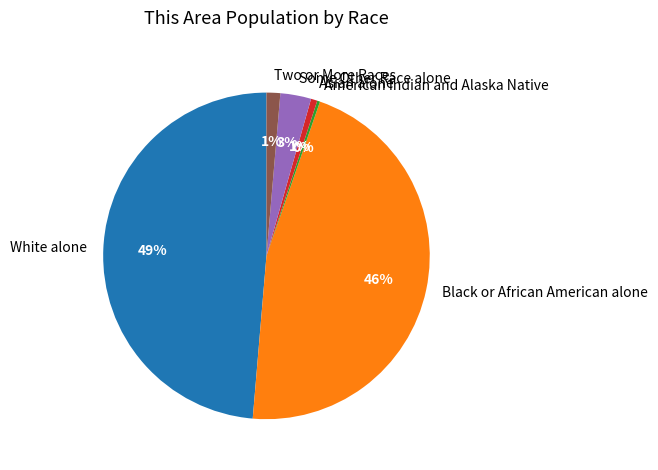

Does American Indian and Alaska Native account for over 50% of the chart?

No